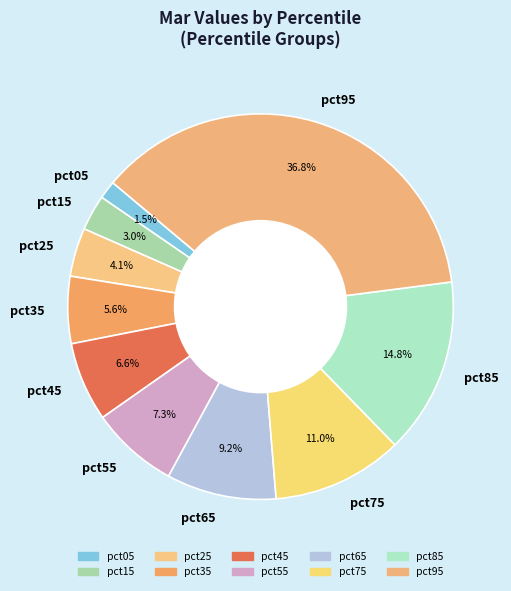

How many slices are in this pie chart?

10